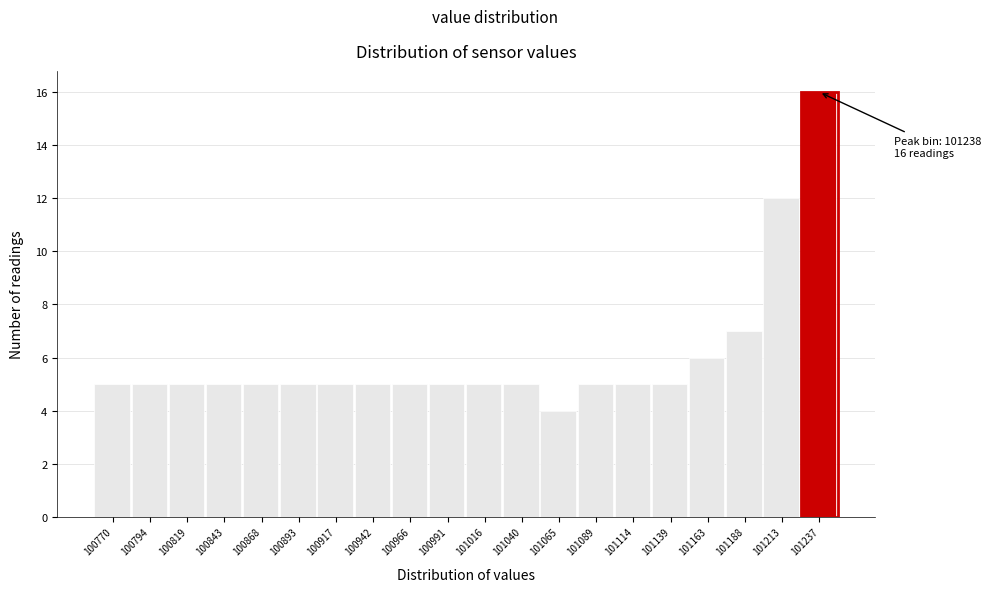

Reading left to right, extract all data points from this chart.

100770=5	100794=5	100819=5	100843=5	100868=5	100893=5	100917=5	100942=5	100966=5	100991=5	101016=5	101040=5	101065=4	101089=5	101114=5	101139=5	101163=6	101188=7	101213=12	101237=16